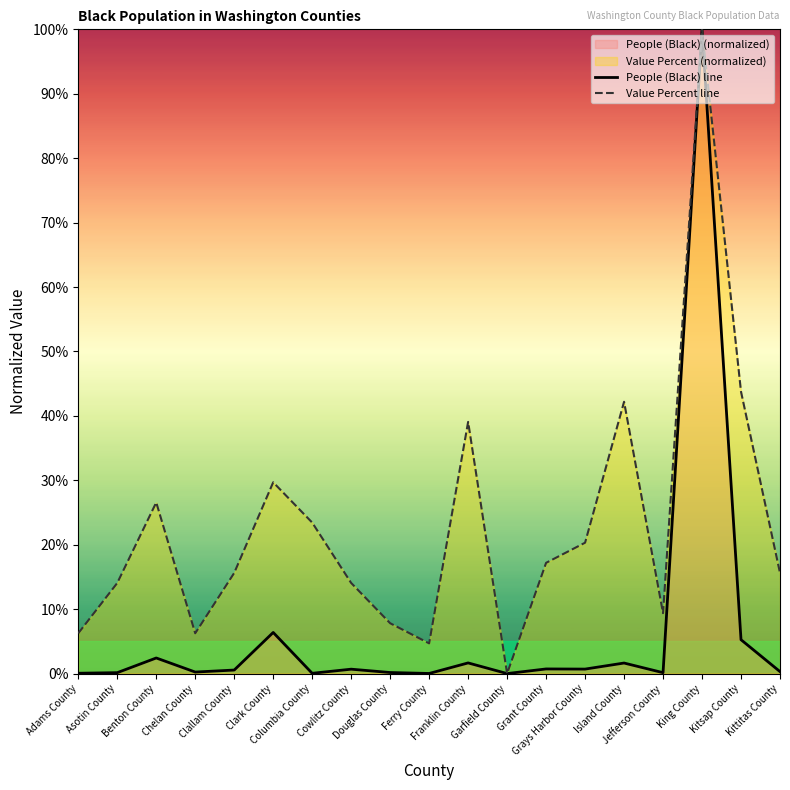

Is it true that Value Percent line equals 15.6 at Kittitas County?

True